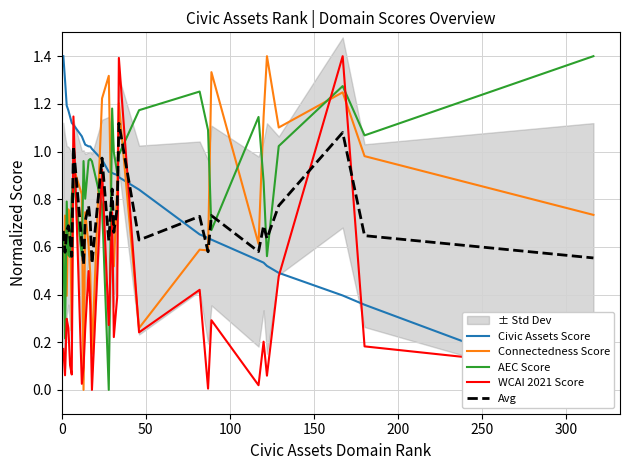

What is the maximum value for Connectedness Score?

1.4